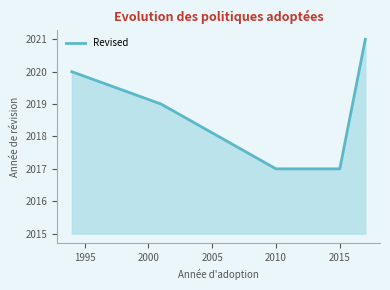

Does the chart have visible grid lines?

No